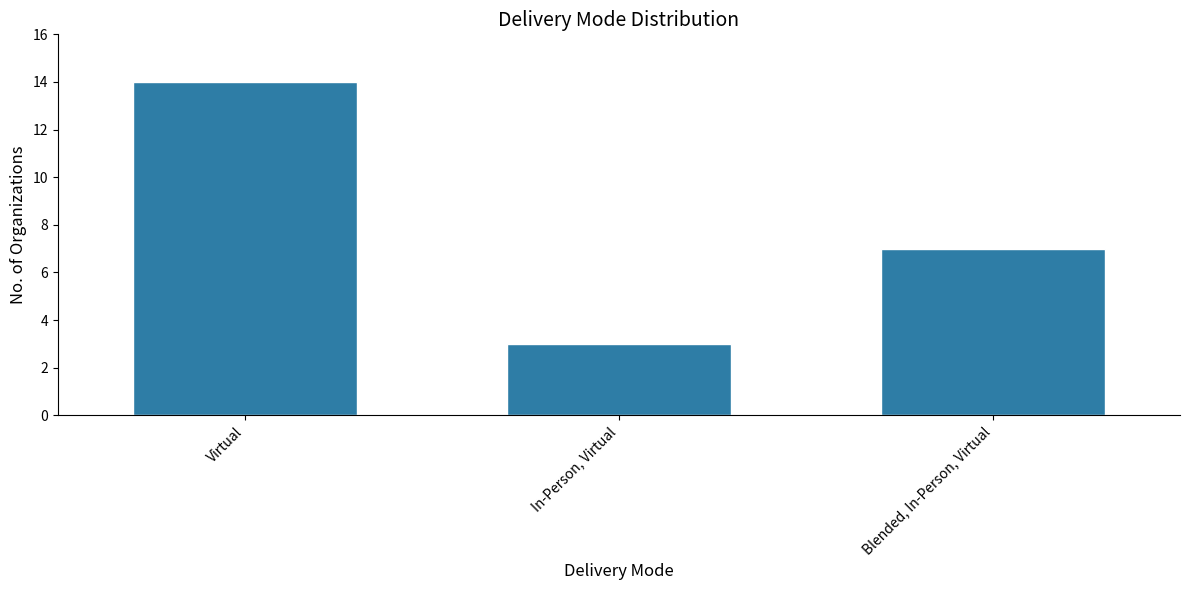

How many data points does each series have?

3